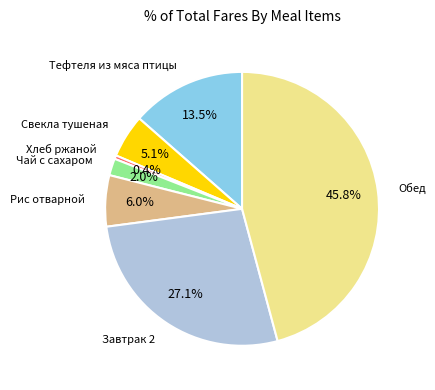

Is there any slice that represents more than half of the pie?

No